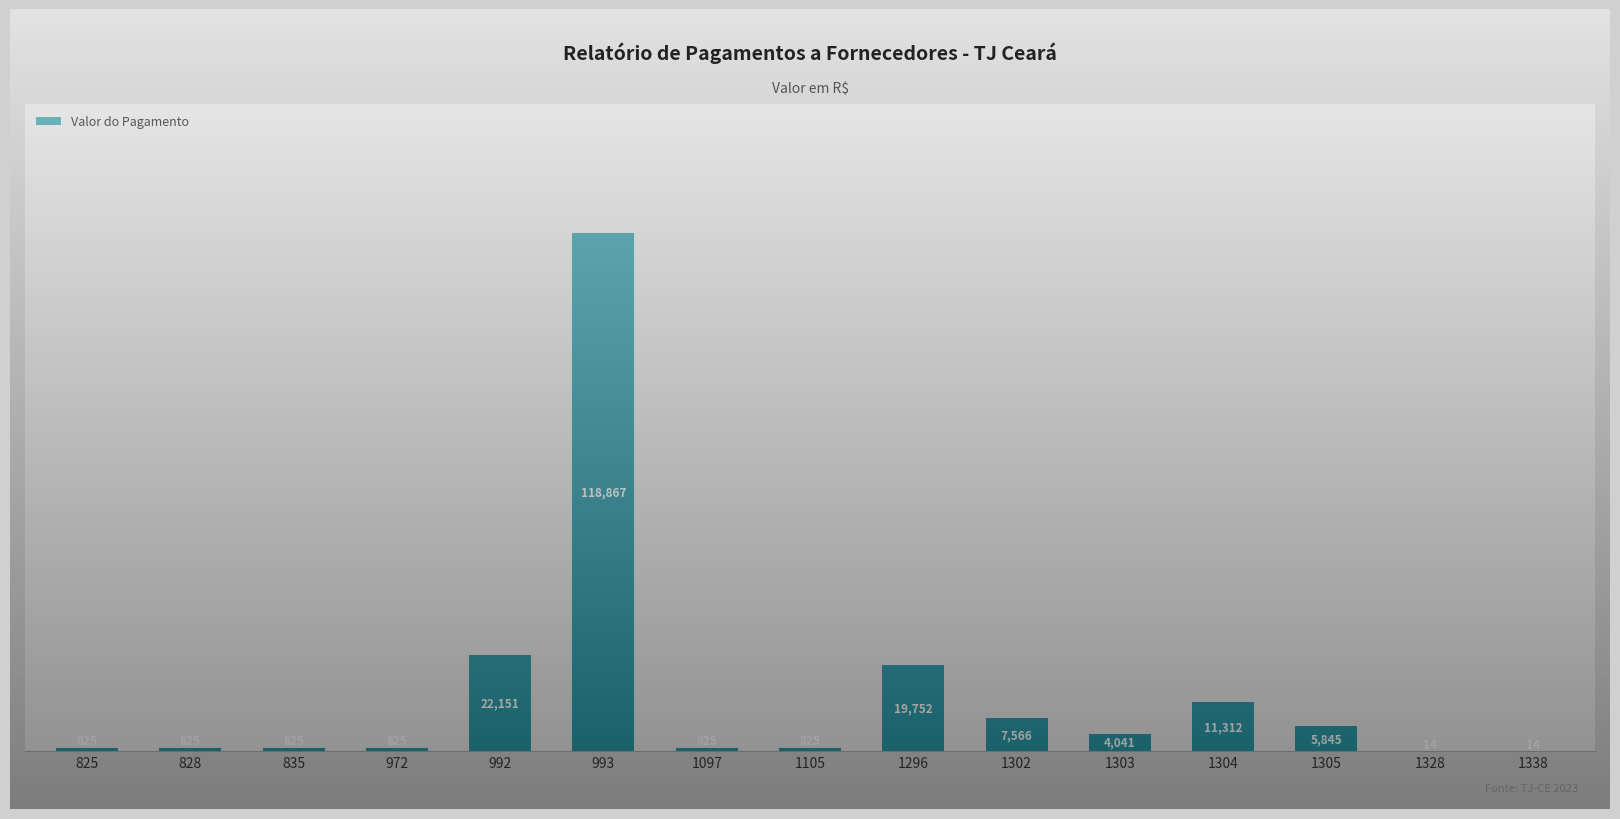

The chart shows a value of 31703.4 at 992. True or false?

False